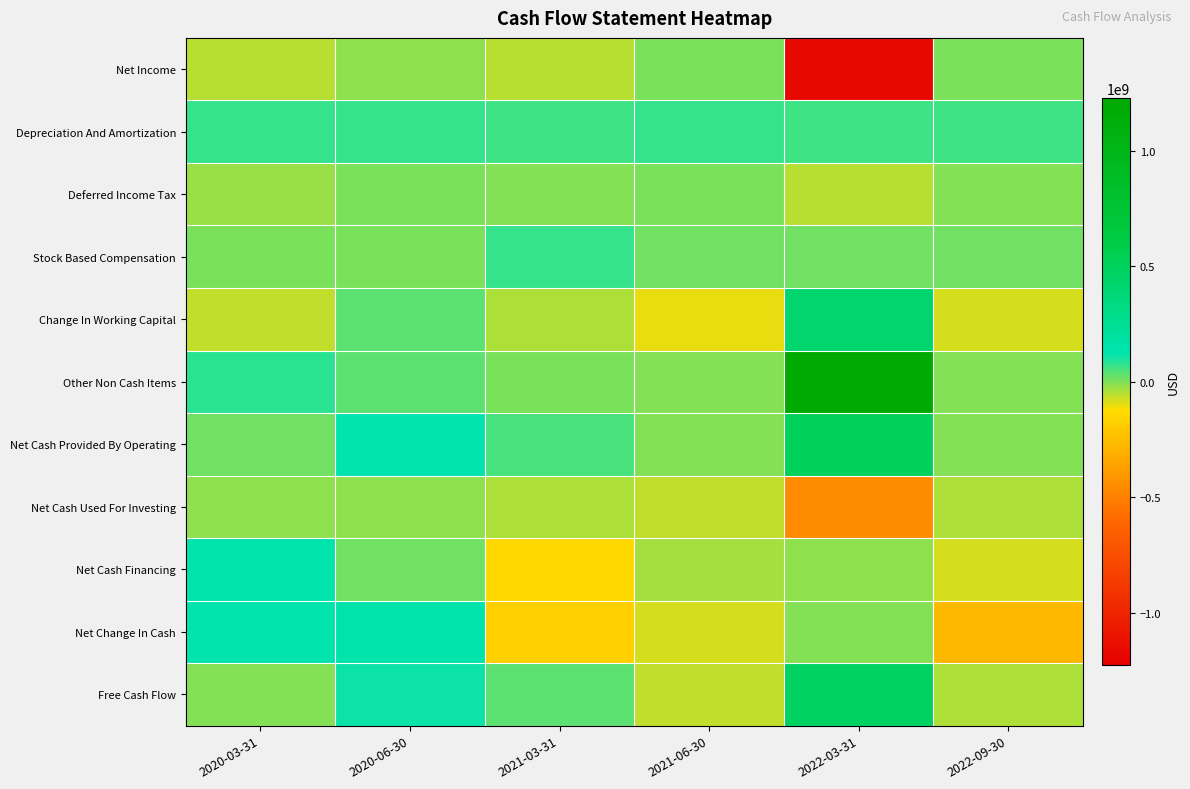

Reading left to right, transcribe all the data shown in this chart.

Net Income: 2020-03-31=-51055000	2020-06-30=-15901000	2021-03-31=-49118000	2021-06-30=6597000	2022-03-31=-1171183000	2022-09-30=978000
Depreciation And Amortization: 2020-03-31=69499000	2020-06-30=67492000	2021-03-31=65462000	2021-06-30=70114000	2022-03-31=63423000	2022-09-30=66088000
Deferred Income Tax: 2020-03-31=-25628000	2020-06-30=1081000	2021-03-31=-2547000	2021-06-30=7261000	2022-03-31=-49601000	2022-09-30=-5180000
Stock Based Compensation: 2020-03-31=0	2020-06-30=0	2021-03-31=72379000	2021-06-30=11738000	2022-03-31=13970000	2022-09-30=13542000
Change In Working Capital: 2020-03-31=-61413000	2020-06-30=33333000	2021-03-31=-42634000	2021-06-30=-98934000	2022-03-31=421229000	2022-09-30=-81483000
Other Non Cash Items: 2020-03-31=80176000	2020-06-30=37458000	2021-03-31=5198000	2021-06-30=-4506000	2022-03-31=1226010000	2022-09-30=-173000
Net Cash Provided By Operating: 2020-03-31=11579000	2020-06-30=123463000	2021-03-31=48740000	2021-06-30=-7730000	2022-03-31=503848000	2022-09-30=-6228000
Net Cash Used For Investing: 2020-03-31=-18553000	2020-06-30=-14444000	2021-03-31=-40581000	2021-06-30=-58274000	2022-03-31=-455725000	2022-09-30=-39326000
Net Cash Financing: 2020-03-31=144910000	2020-06-30=12738000	2021-03-31=-134158000	2021-06-30=-34064000	2022-03-31=-18733000	2022-09-30=-79230000
Net Change In Cash: 2020-03-31=123013000	2020-06-30=137896000	2021-03-31=-181197000	2021-06-30=-85586000	2022-03-31=-1678000	2022-09-30=-275902000
Free Cash Flow: 2020-03-31=-6974000	2020-06-30=109019000	2021-03-31=31690000	2021-06-30=-66004000	2022-03-31=472845000	2022-09-30=-45554000